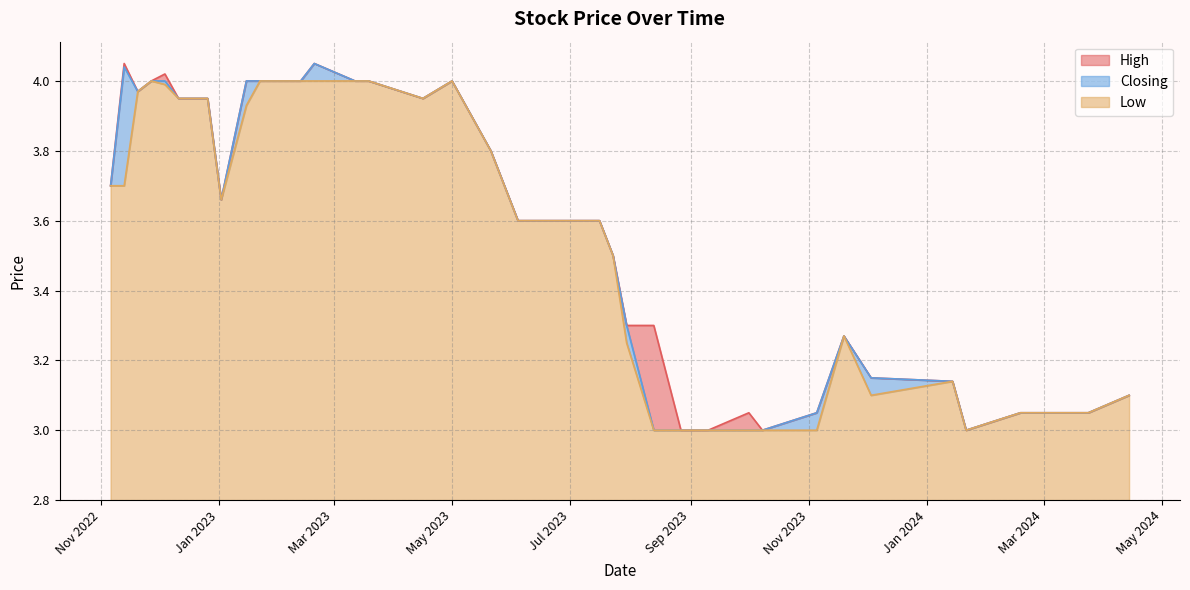

Which series has the largest range (max minus min)?

High